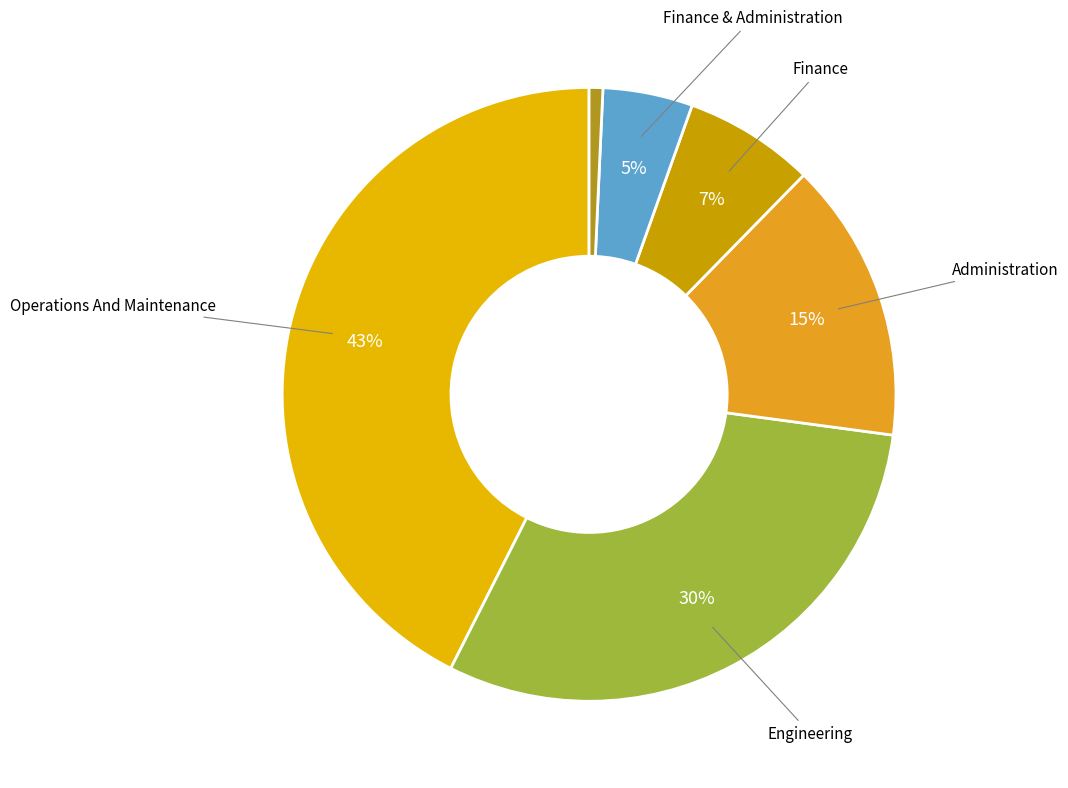

Does any single category account for the majority?

No